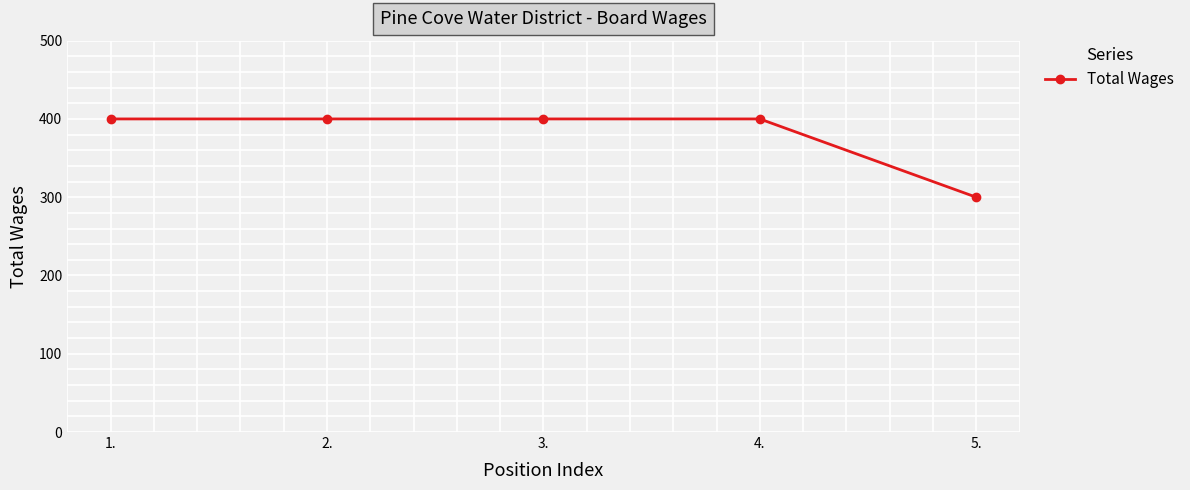

True or false: there are more than 2 points higher than both neighbors.

False